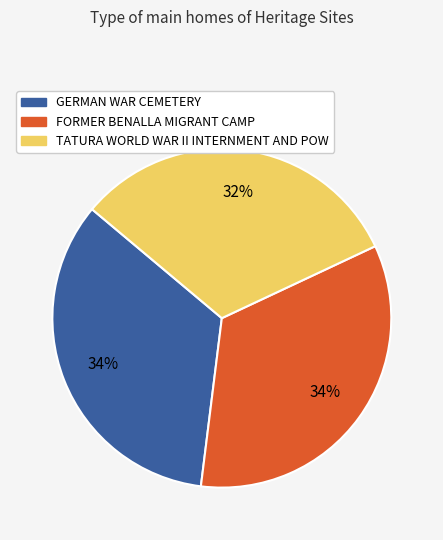

How many segments does this pie chart have?

3